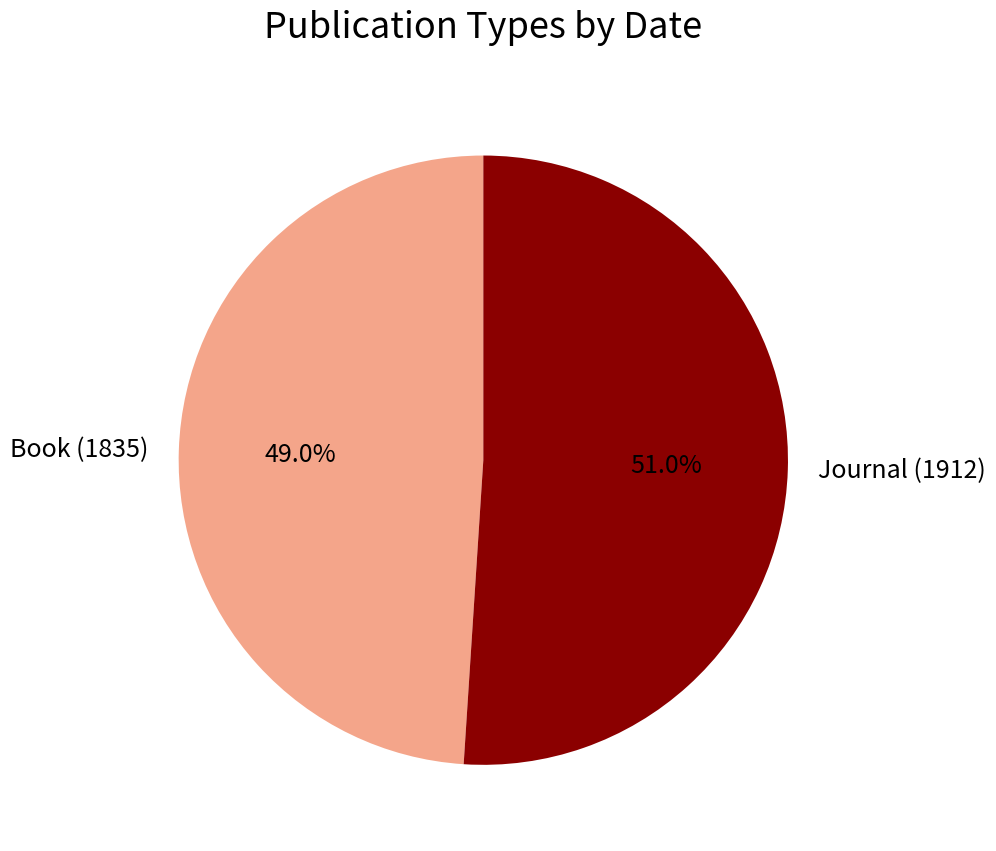

What percentage is the Journal (1912) slice, to the nearest percent?

51%